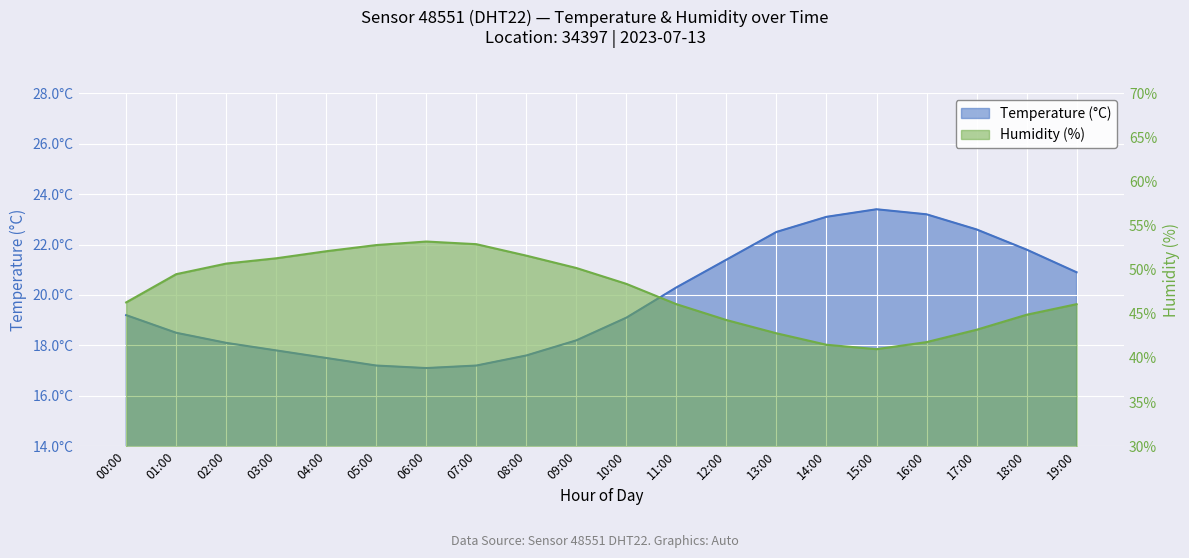

What is the lowest value of the Humidity (%) series?

41.0